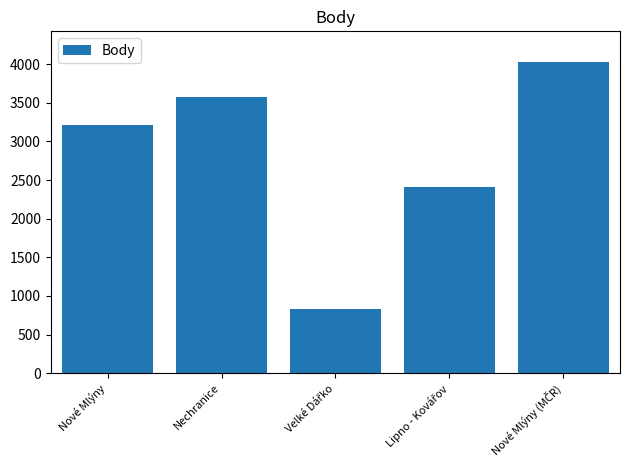

What is the value of the 1st bar from the left?

3216